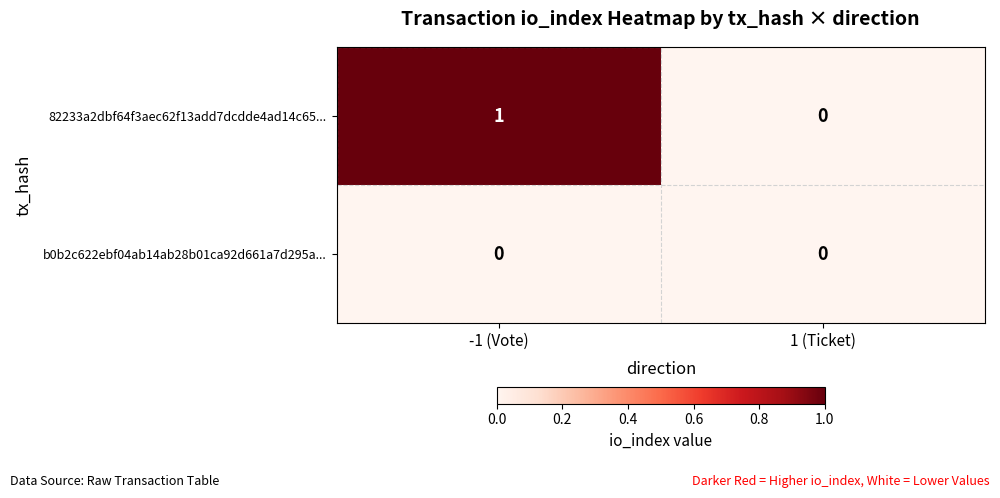

Which series has the largest range (max minus min)?

82233a2dbf64f3aec62f13add7dcdde4ad14c65...